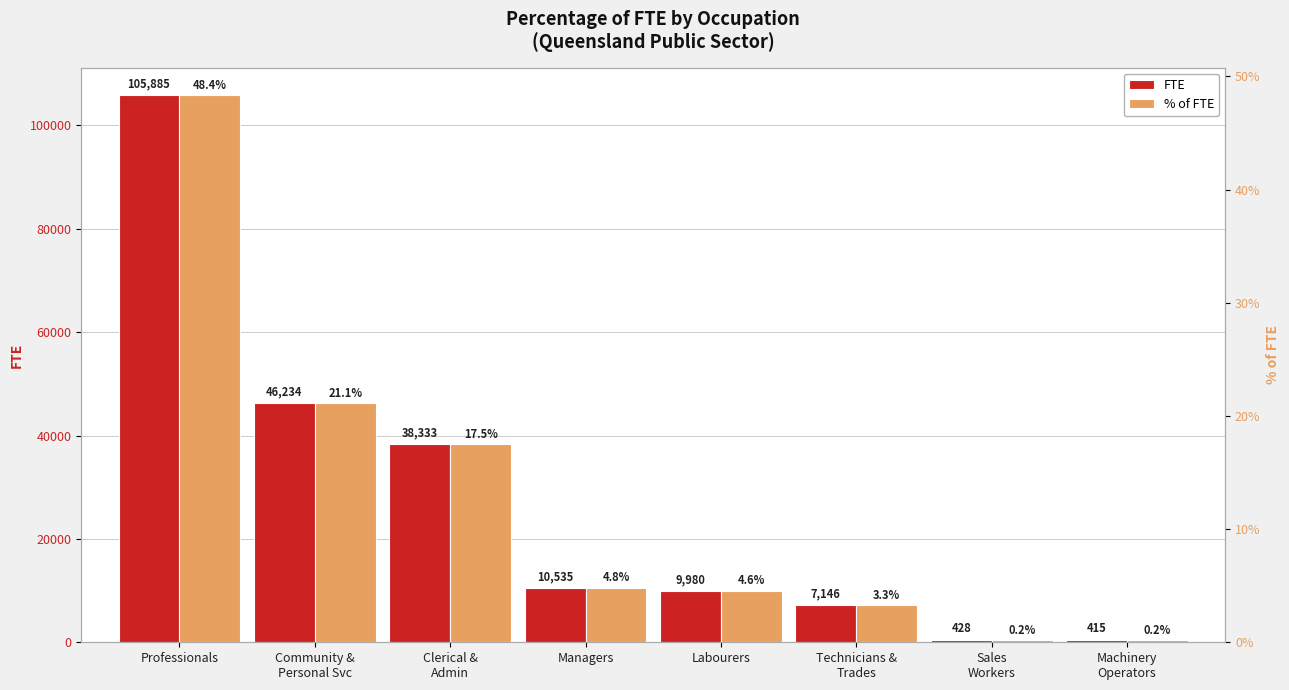

Read the FTE value at Community &
Personal Svc.

46234.3